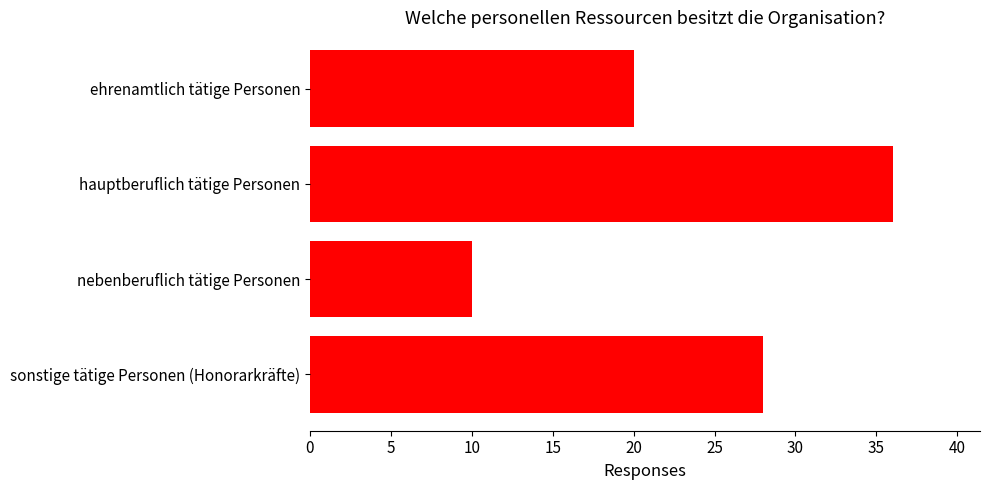

Which category has the lowest value across all series?

nebenberuflich tätige Personen